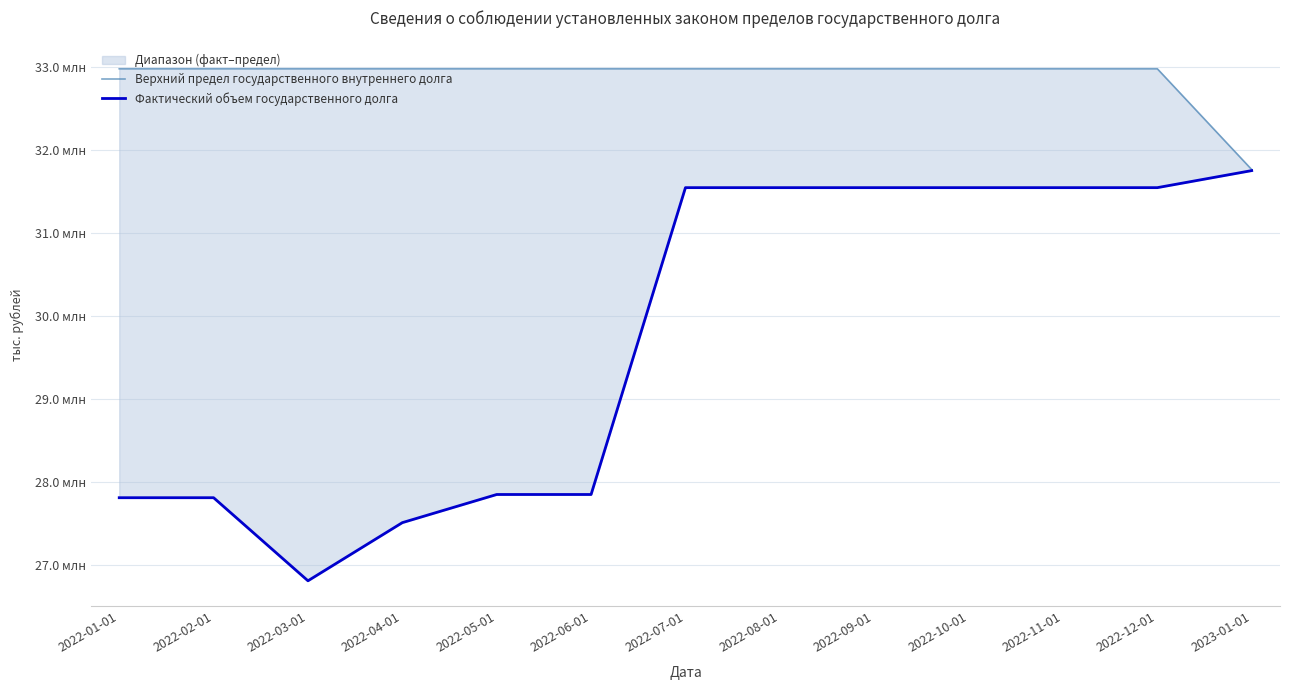

At which category does Фактический объем государственного долга reach its first local valley?

2022-03-01